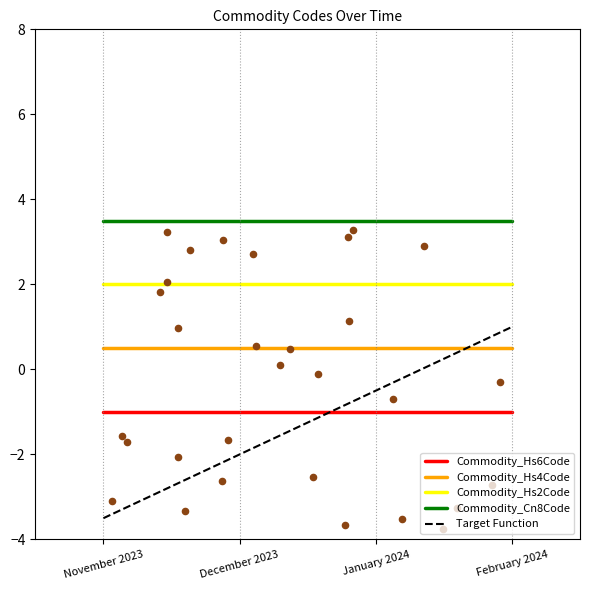

Is the value of Commodity_Cn8Code at January 2024 greater than the value of Target Function at February 2024?

Yes